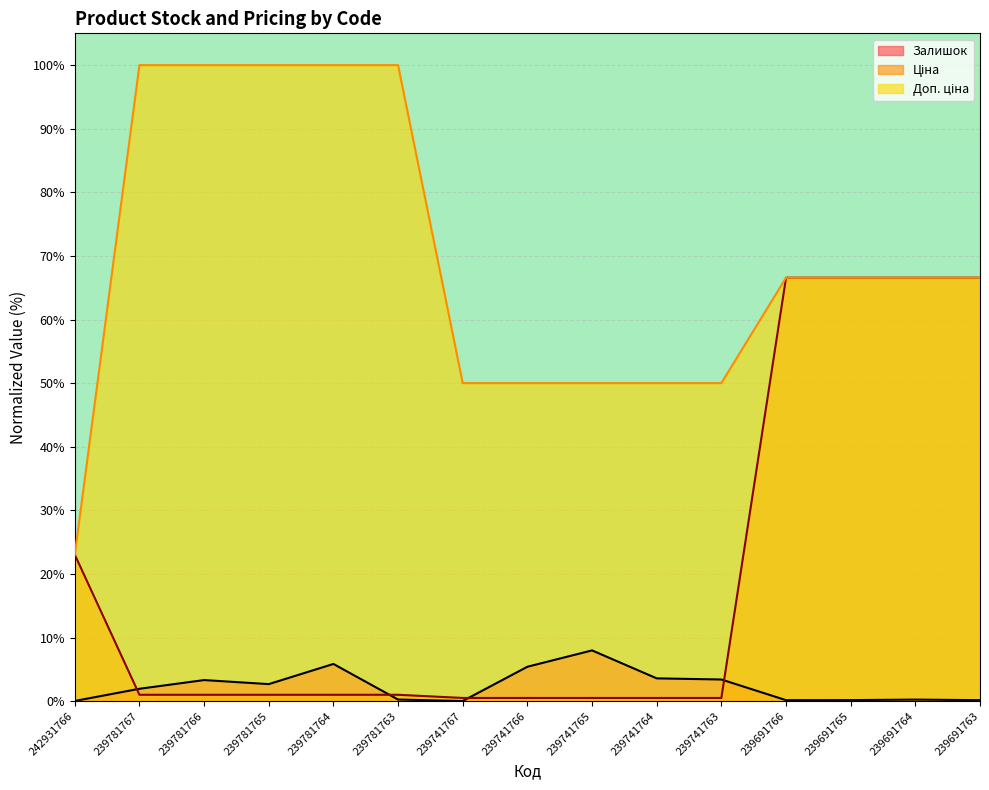

What is the difference between the maximum and second lowest values in the Доп. ціна series?

50.0